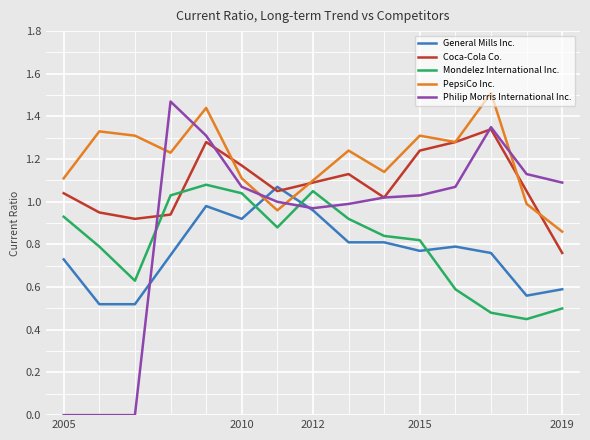

Which series ends up on top after the final intersection of Philip Morris International Inc. and Mondelez International Inc.?

Philip Morris International Inc.